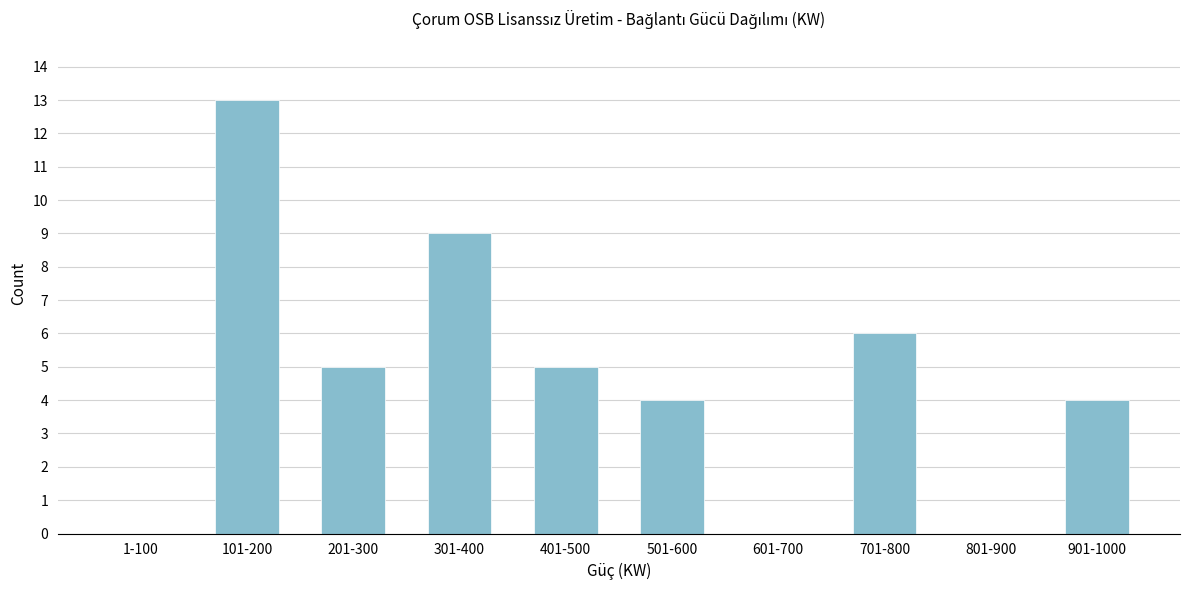

Reading left to right, extract all data points from this chart.

1-100=0	101-200=13	201-300=5	301-400=9	401-500=5	501-600=4	601-700=0	701-800=6	801-900=0	901-1000=4